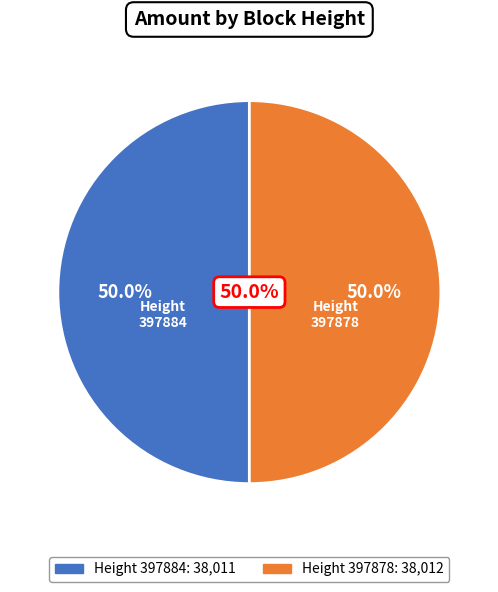

Count the number of slices in the pie.

2